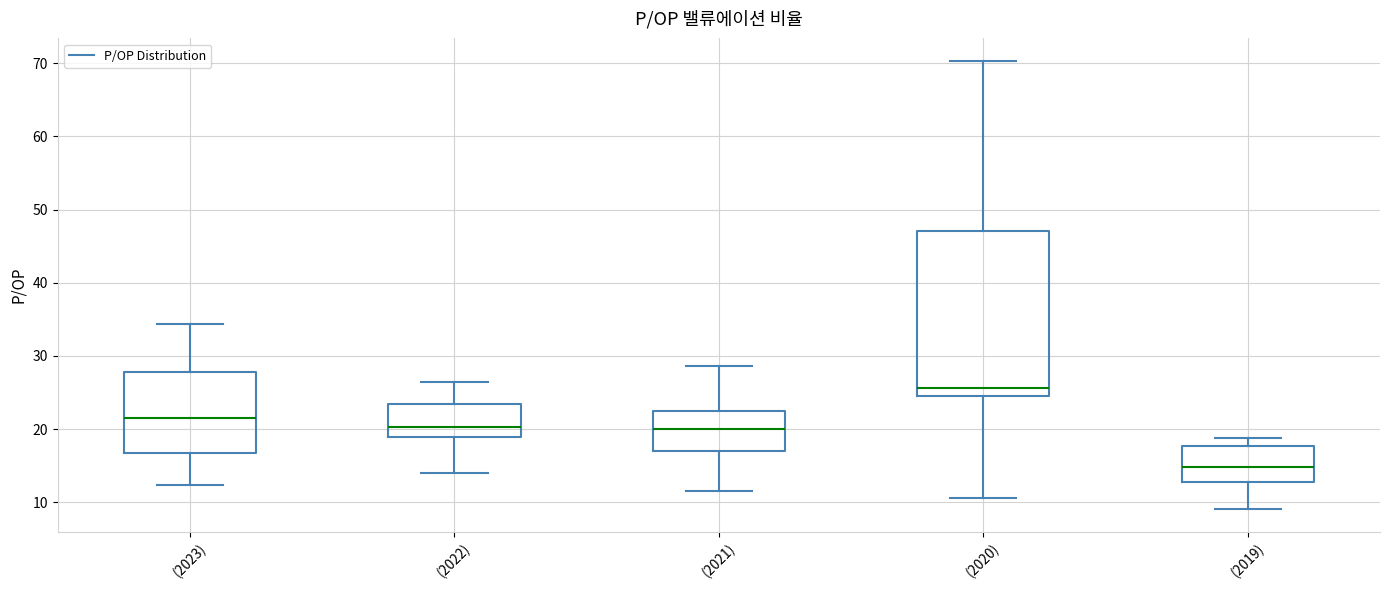

Where does the median line of the box for (2019) sit on the y-axis? The values are not printed on the chart, so give them approximately, as read against the axis.

15